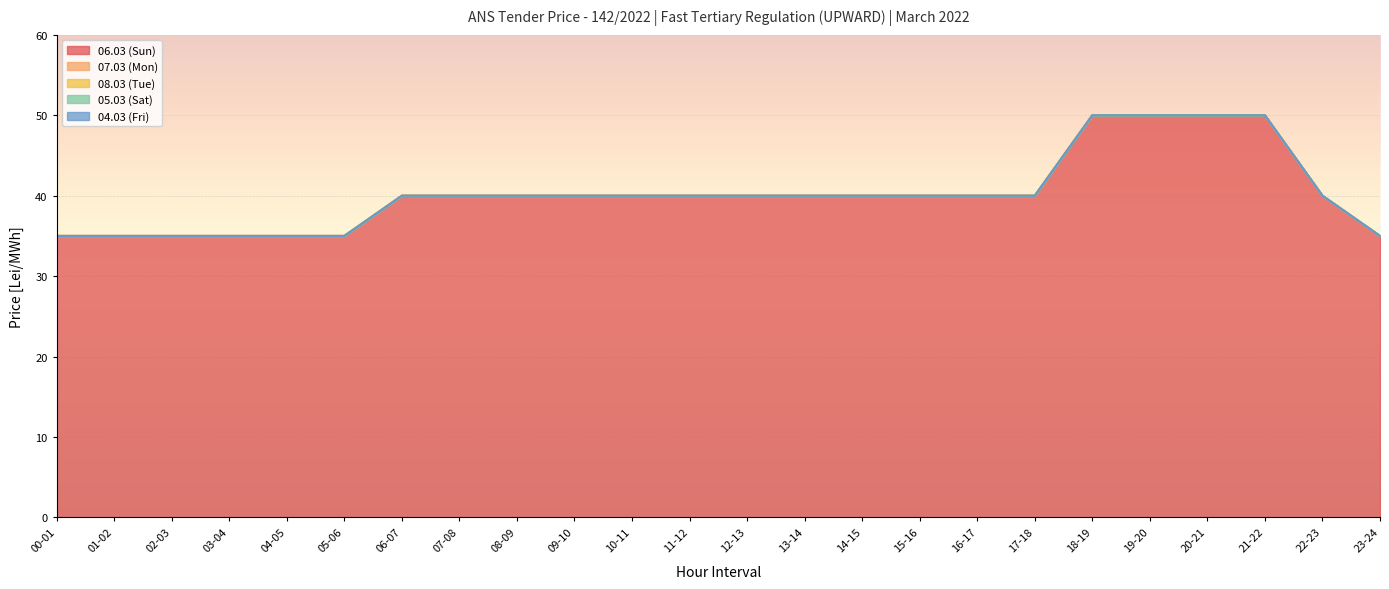

At which category does the chart reach its minimum across all series?

00-01